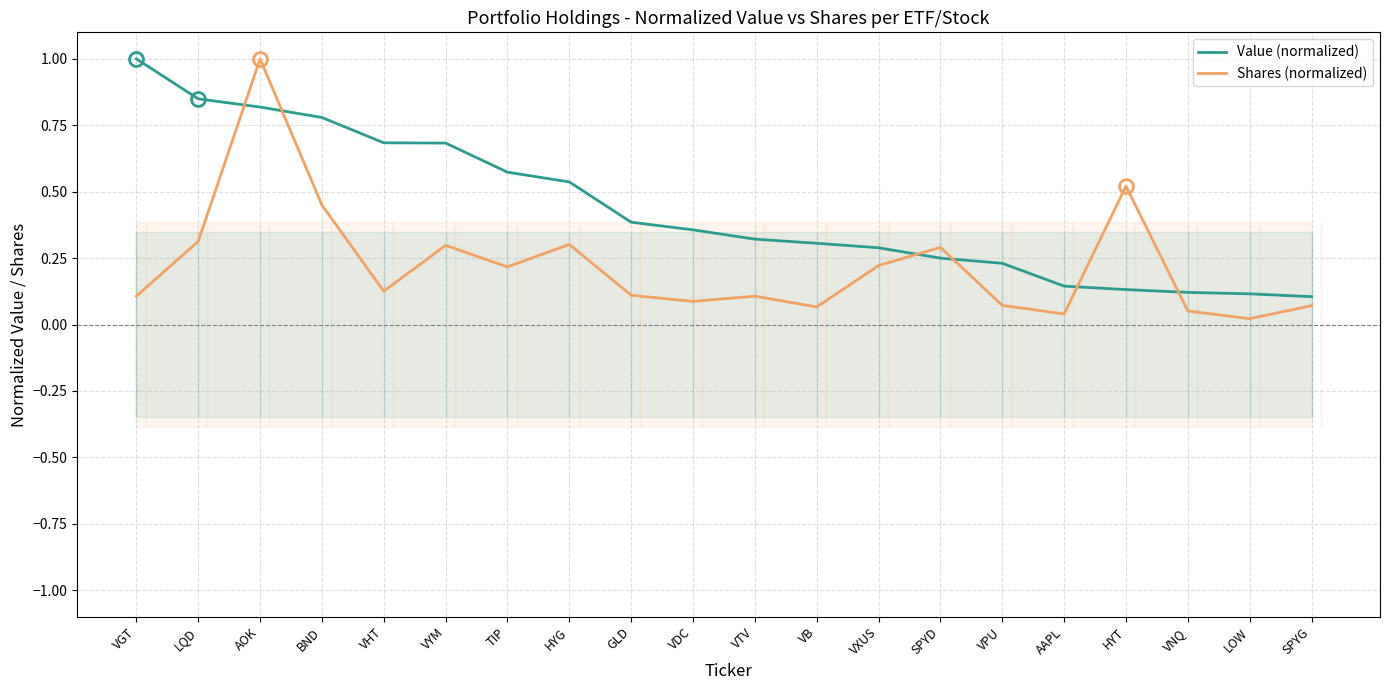

Reading left to right, extract all data points from this chart.

Value (normalized): 1.0	0.8	0.8	0.8	0.7	0.7	0.6	0.5	0.4	0.4	0.3	0.3	0.3	0.2	0.2	0.1	0.1	0.1	0.1	0.1
Shares (normalized): 0.1	0.3	1.0	0.4	0.1	0.3	0.2	0.3	0.1	0.1	0.1	0.1	0.2	0.3	0.1	0.0	0.5	0.1	0.0	0.1